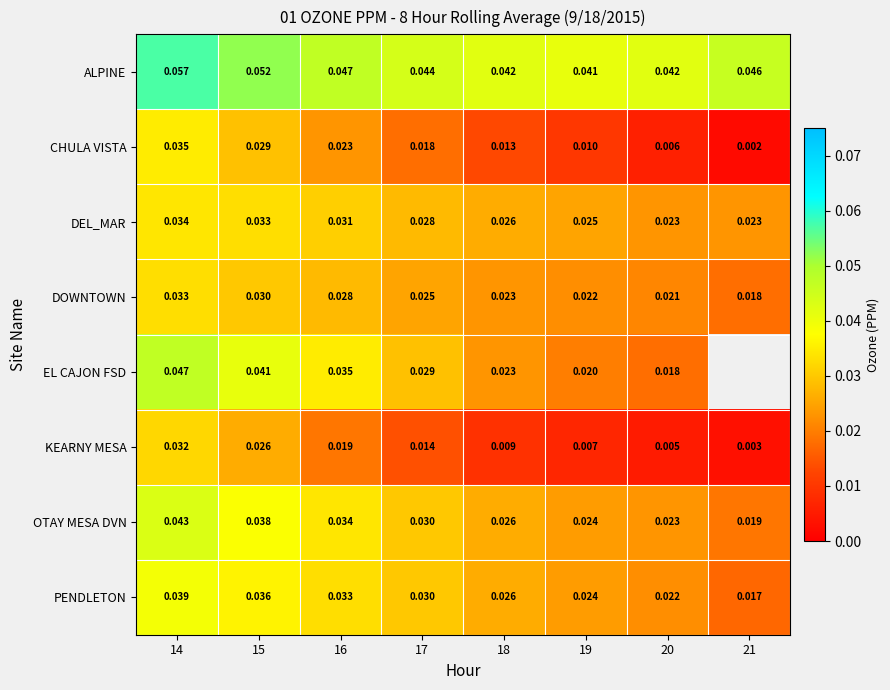

How many categories are shown in the chart?

8